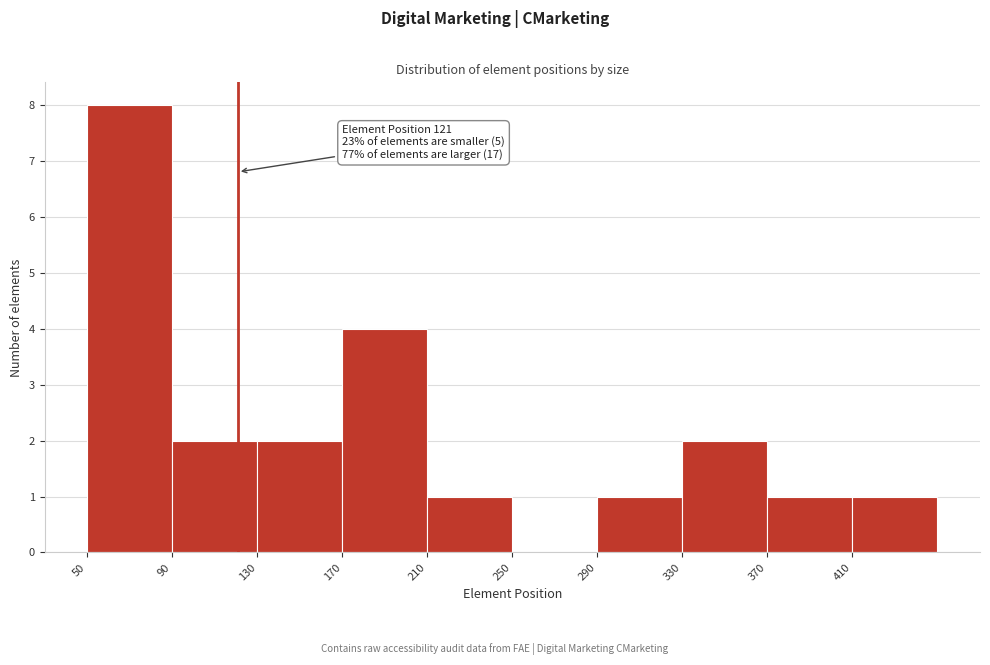

Which range on the x-axis has the tallest bar?

50 to 90